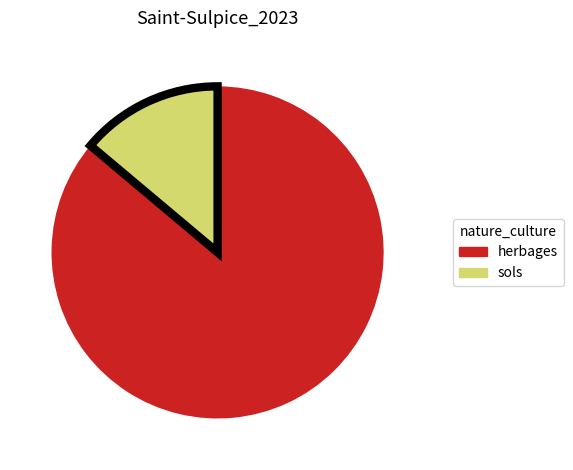

Is herbages the majority of the pie?

Yes